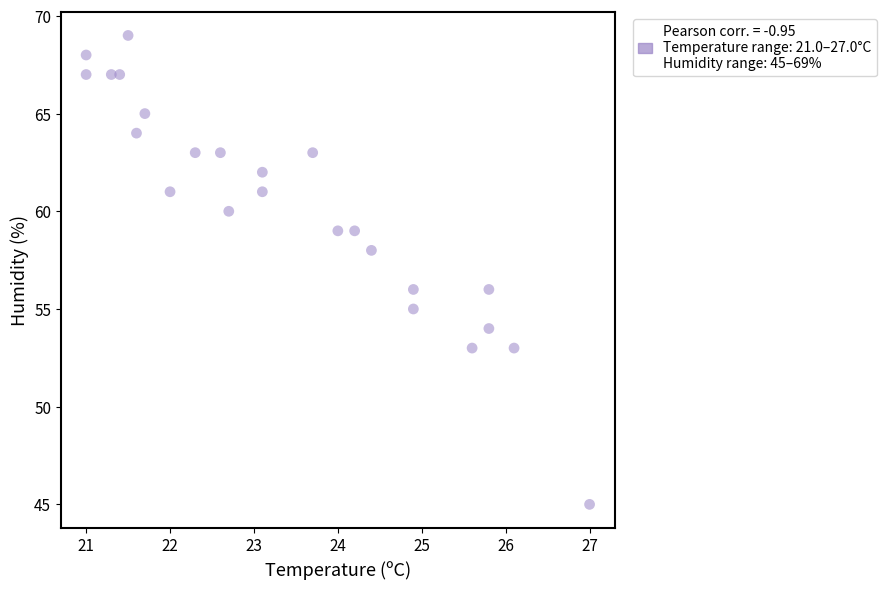

What is the range of Y values (max minus min)?

24